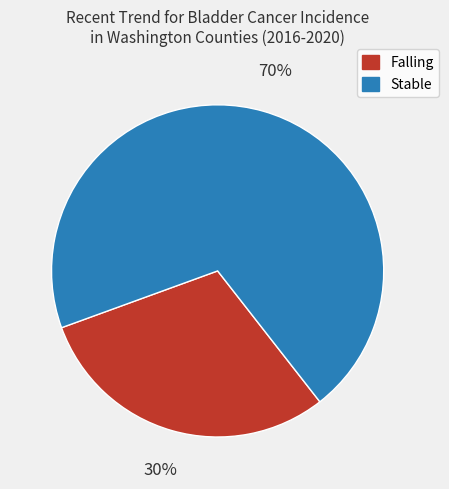

Is there any slice that represents more than half of the pie?

Yes